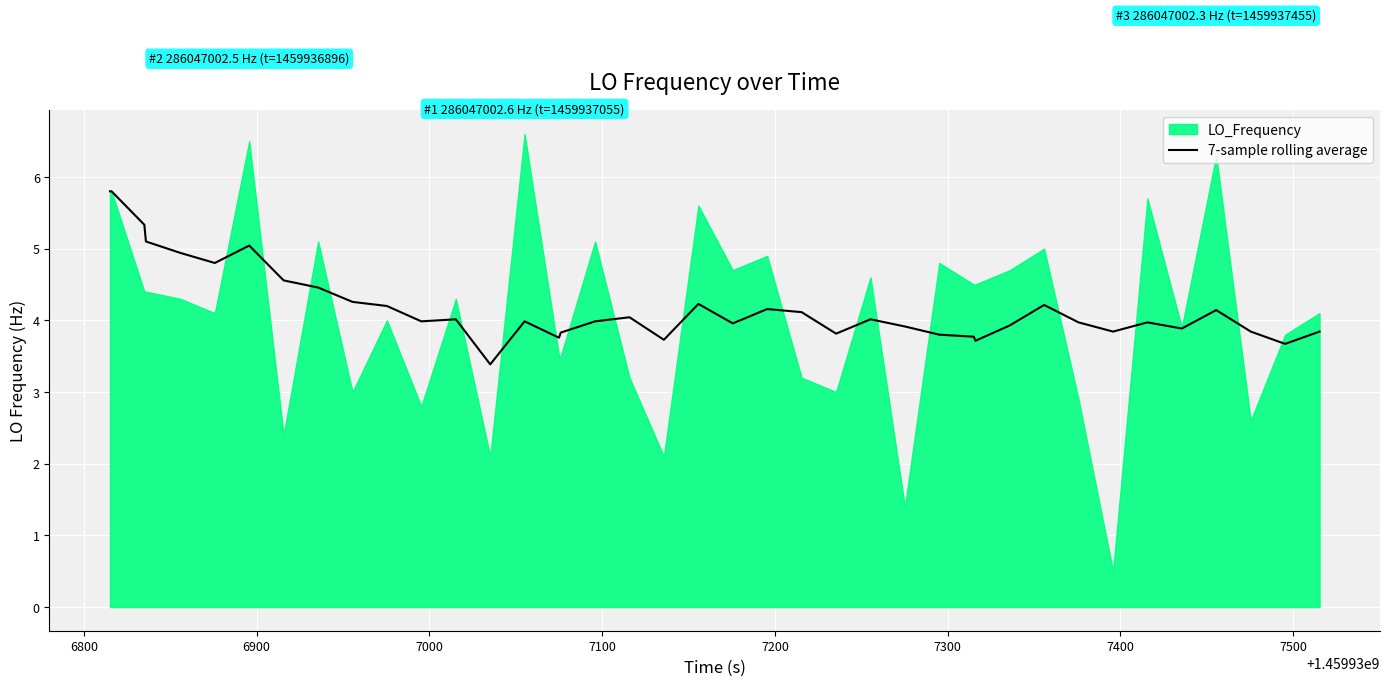

What is the maximum value for 7-sample rolling average?

5.8